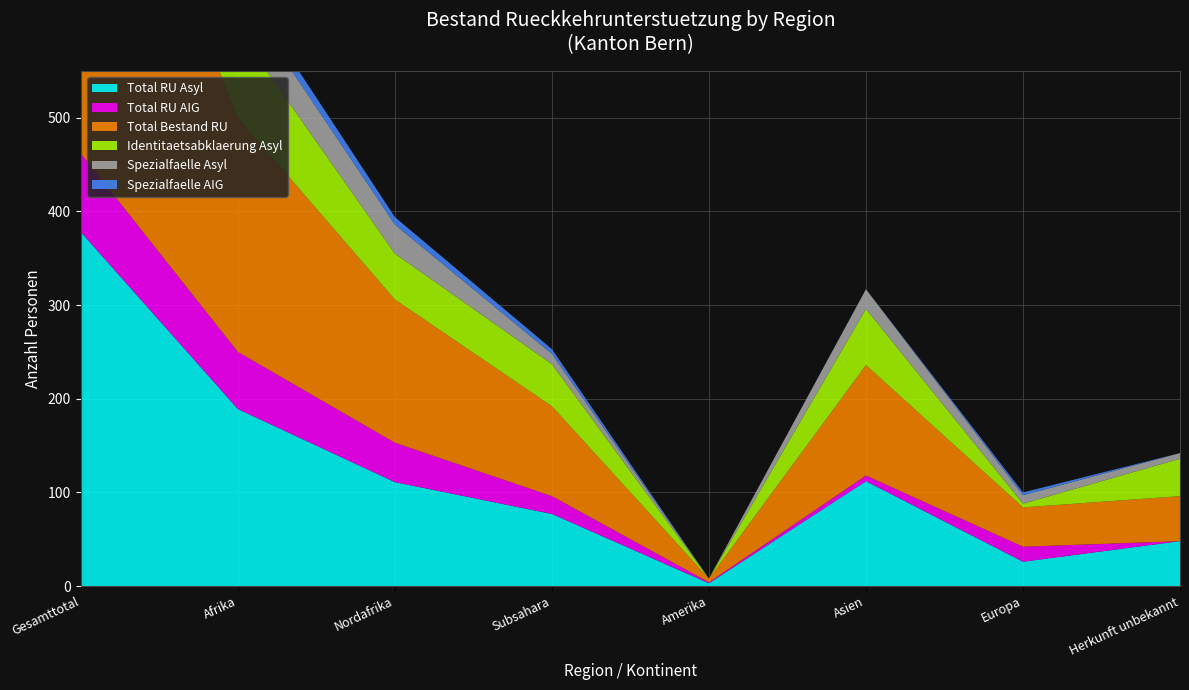

Reading right to left, extract all data points from this chart.

Total RU Asyl: 48	26	112	3	77	111	189	378
Total RU AIG: 0	16	6	1	19	42	61	84
Total Bestand RU: 48	42	118	4	96	153	250	462
Identitaetsabklaerung Asyl: 40	4	60	0	45	49	94	198
Spezialfaelle Asyl: 6	9	21	0	11	31	42	78
Spezialfaelle AIG: 0	3	0	0	5	8	13	16